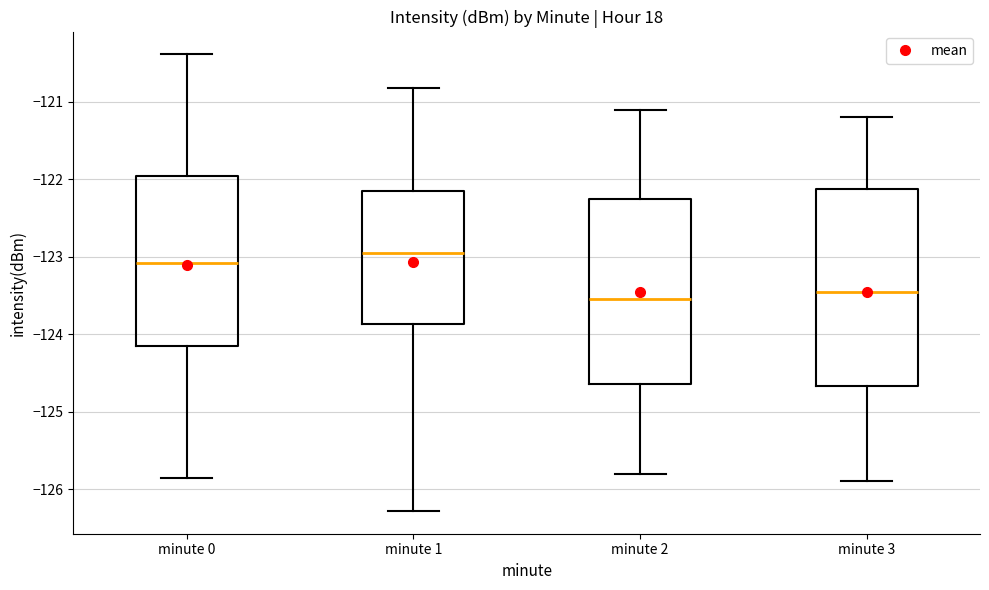

Where is the upper edge of the box for minute 0 on the y-axis? The values are not printed on the chart, so give them approximately, as read against the axis.

-122.0